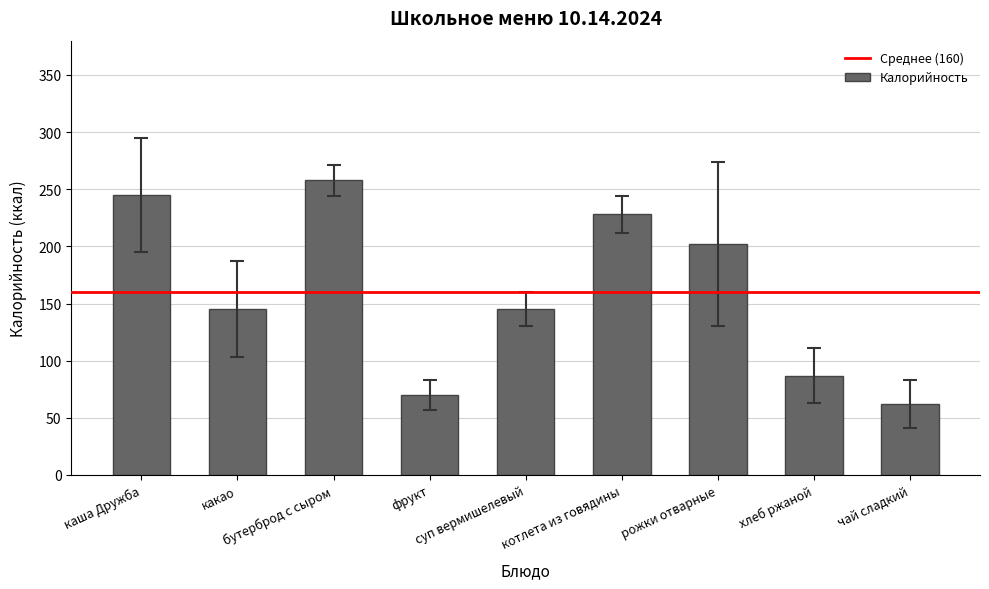

What is the label of the 7th bar from the left?

рожки отварные